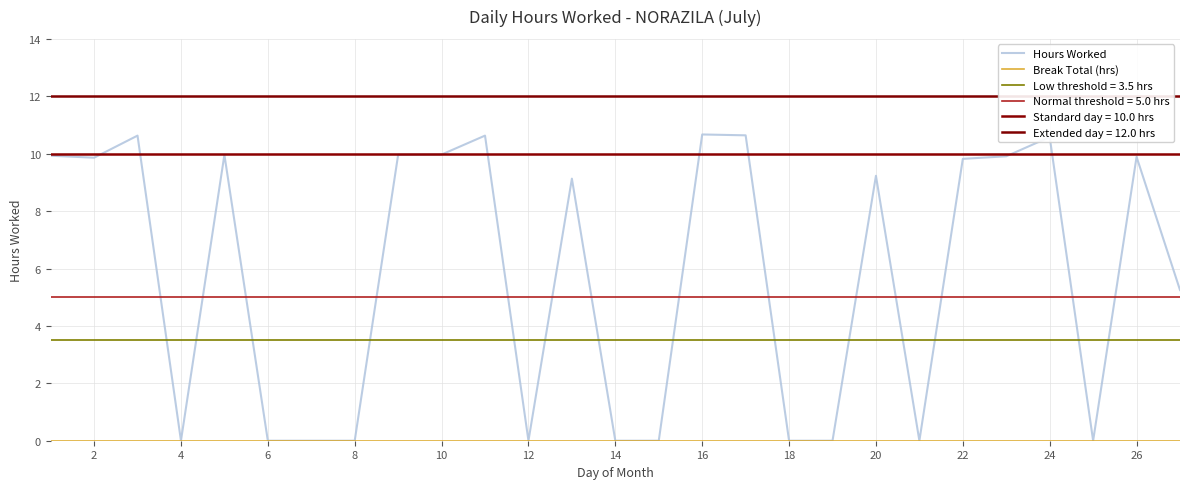

True or false: Hours Worked has a value of 0.0 at 8.

True